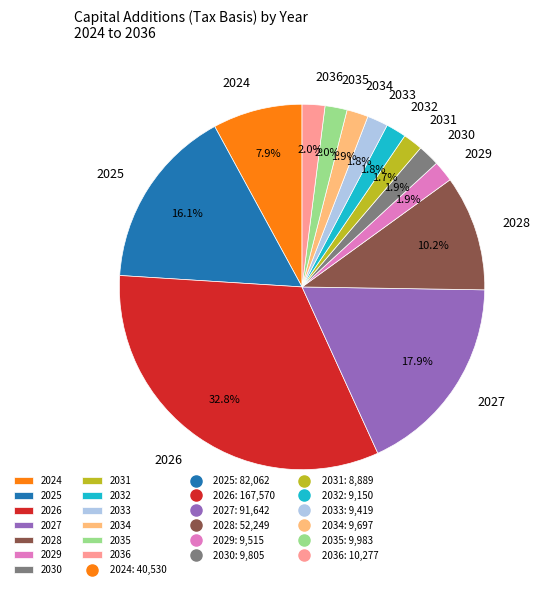

To the nearest percent, what is the difference between the largest and smallest slice percentages?

31%